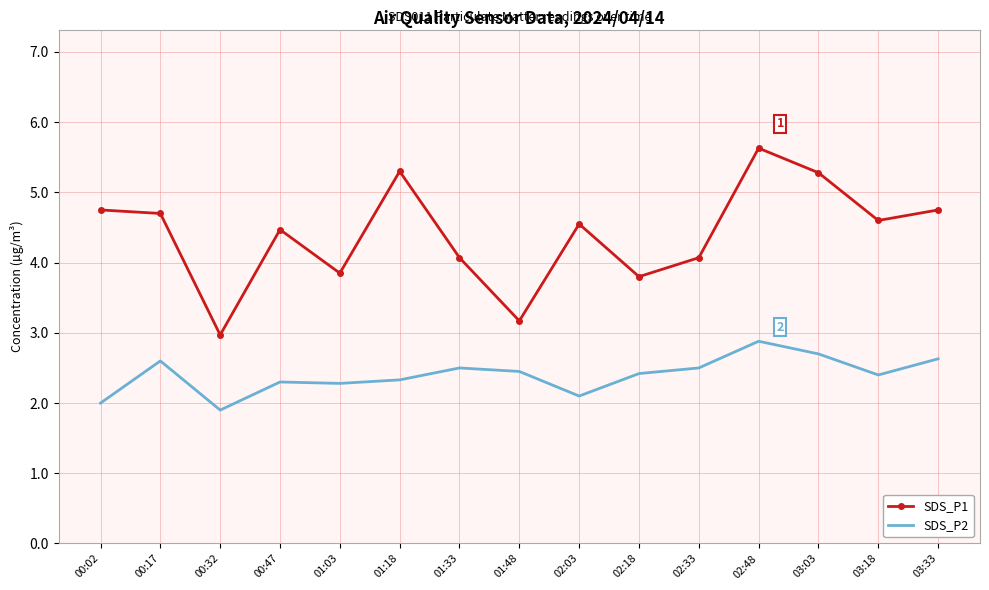

What value does the SDS_P1 series have at 02:48?

5.6